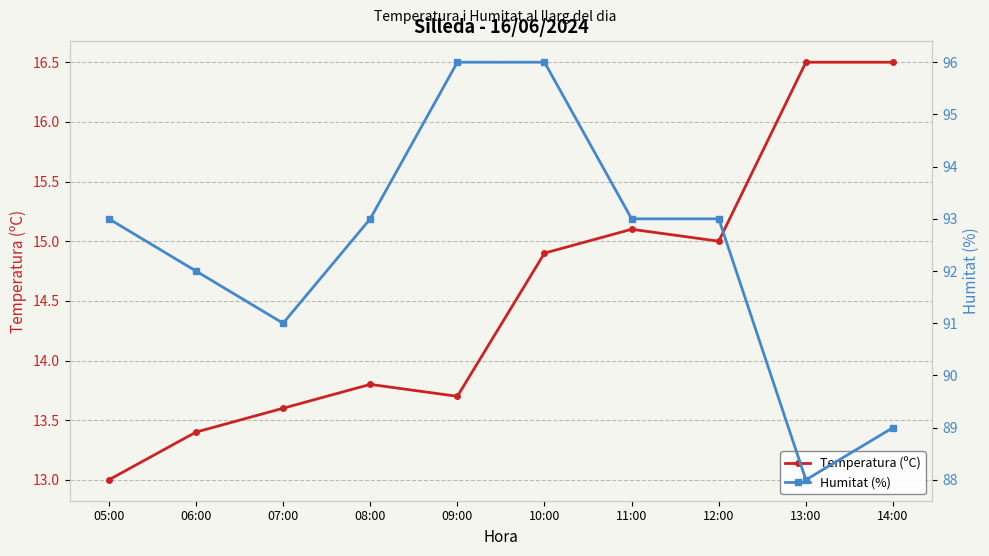

Reading right to left, list all the values displayed in this chart.

Temperatura (ºC): 14:00=16.5	13:00=16.5	12:00=15.0	11:00=15.1	10:00=14.9	09:00=13.7	08:00=13.8	07:00=13.6	06:00=13.4	05:00=13.0
Humitat (%): 14:00=89.0	13:00=88.0	12:00=93.0	11:00=93.0	10:00=96.0	09:00=96.0	08:00=93.0	07:00=91.0	06:00=92.0	05:00=93.0